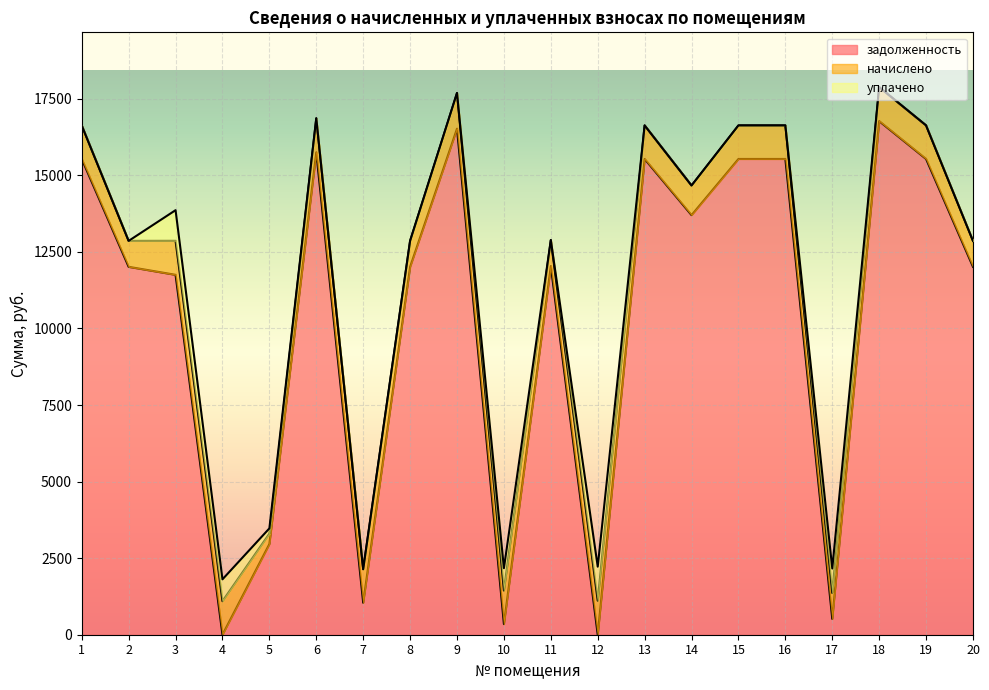

What is the sum of all уплачено values?

4523.0